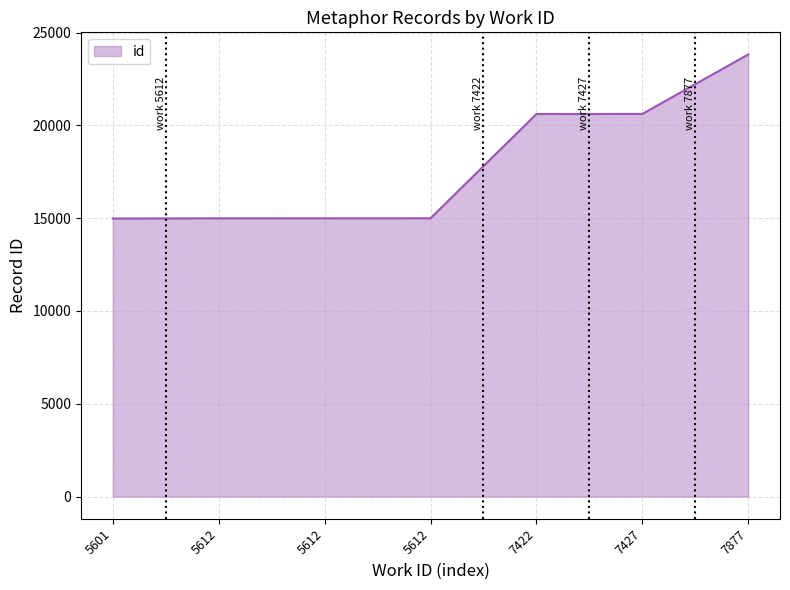

What is the difference between the maximum and minimum values?

8838